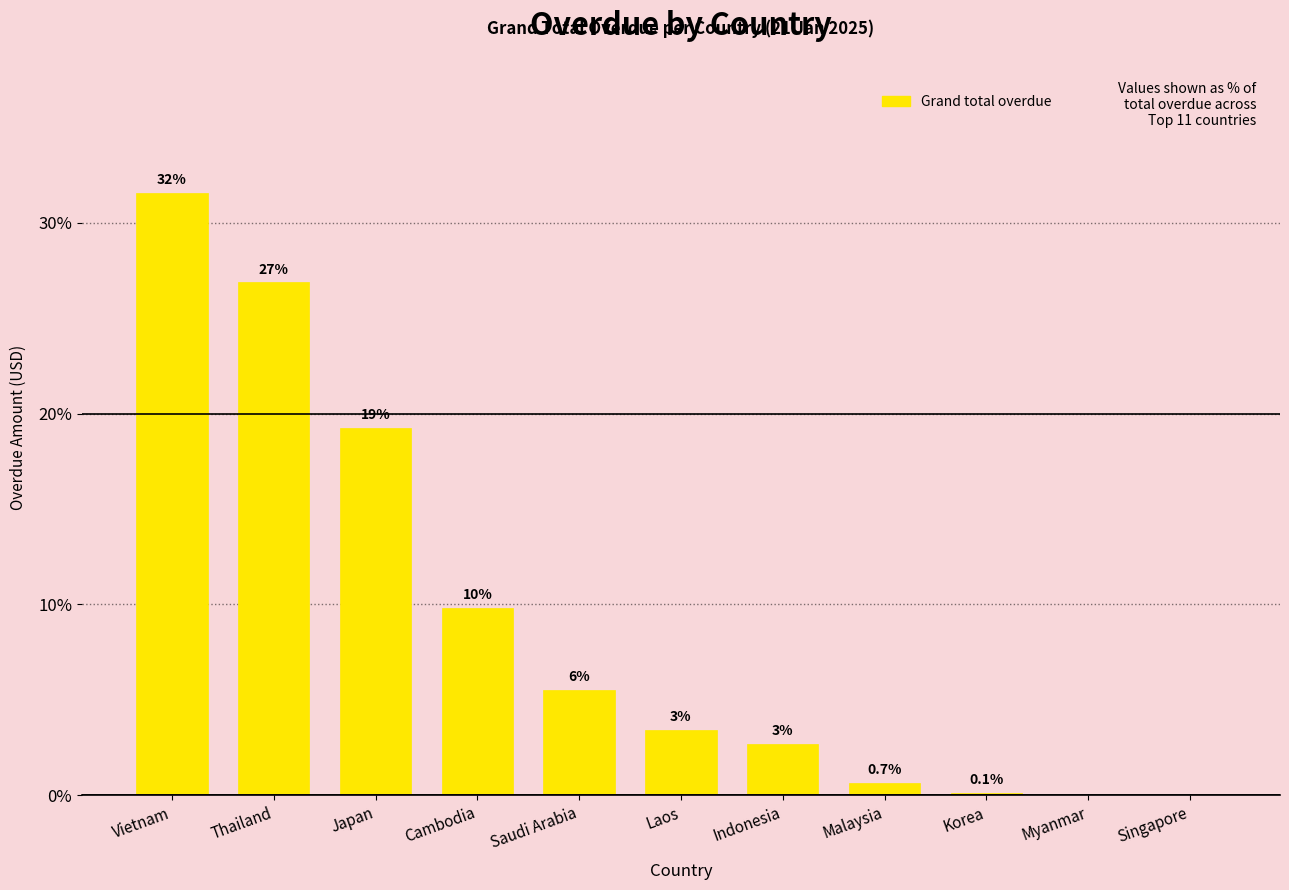

Are the bars horizontal?

No